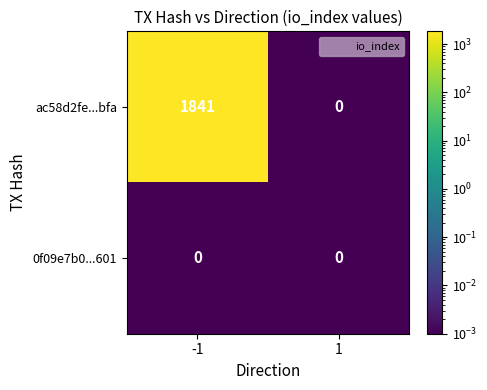

Between -1 and 1, which series saw the biggest shift?

ac58d2fe...bfa